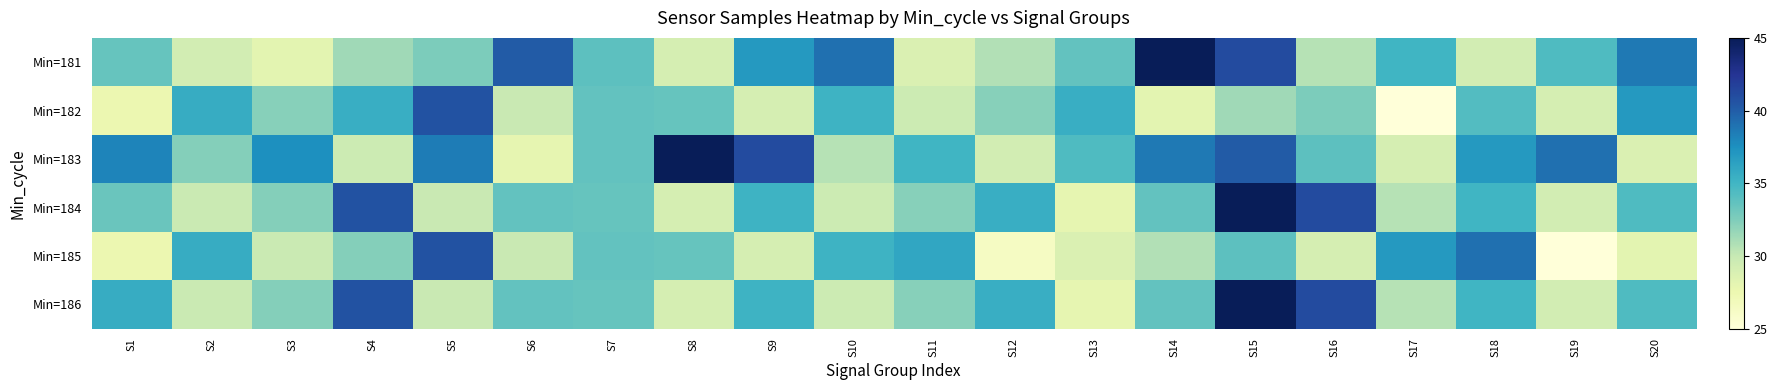

Which series has the largest total across all categories?

Min=183